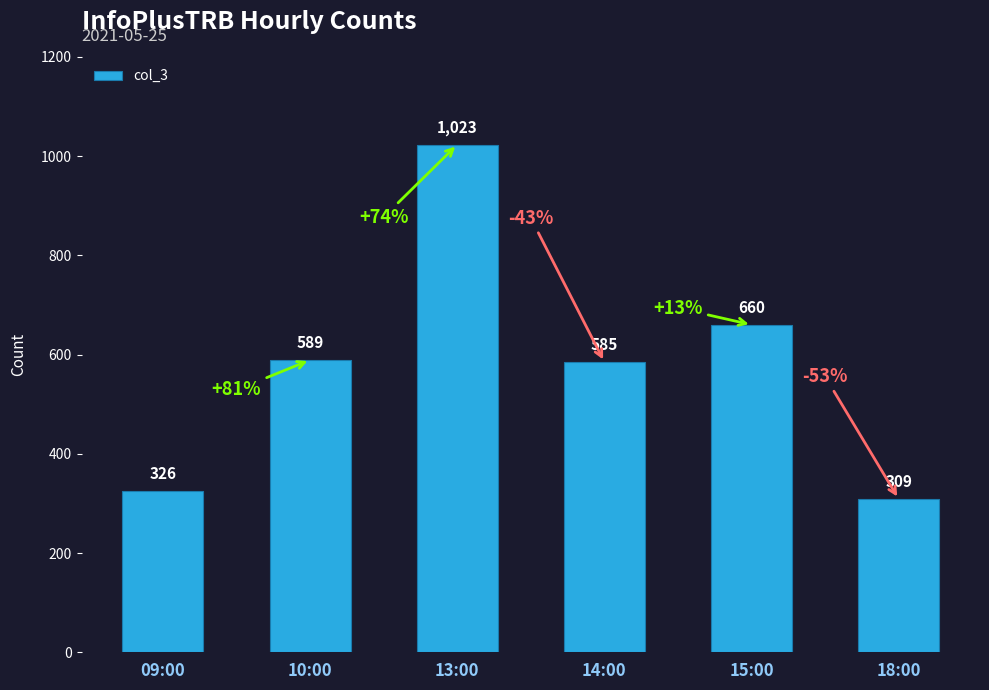

What is the value of the 3rd bar from the left?

1023